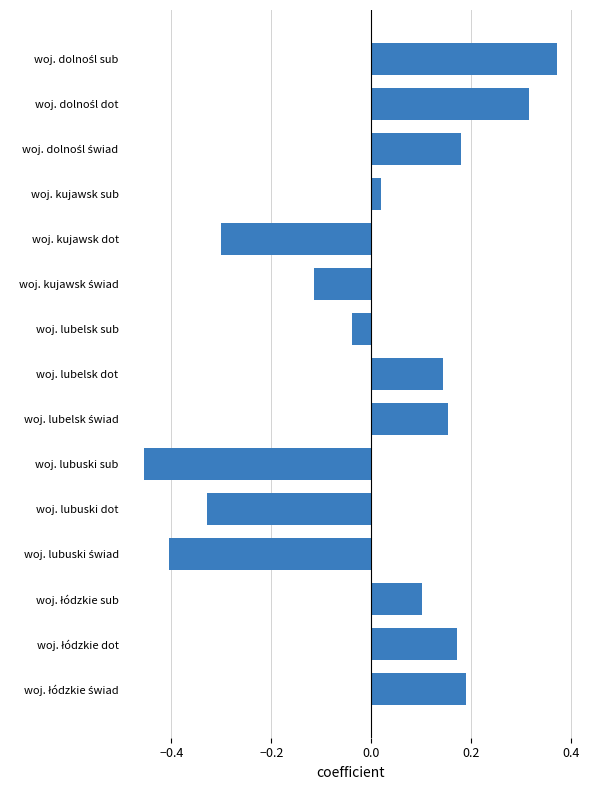

How many values are below zero?

6